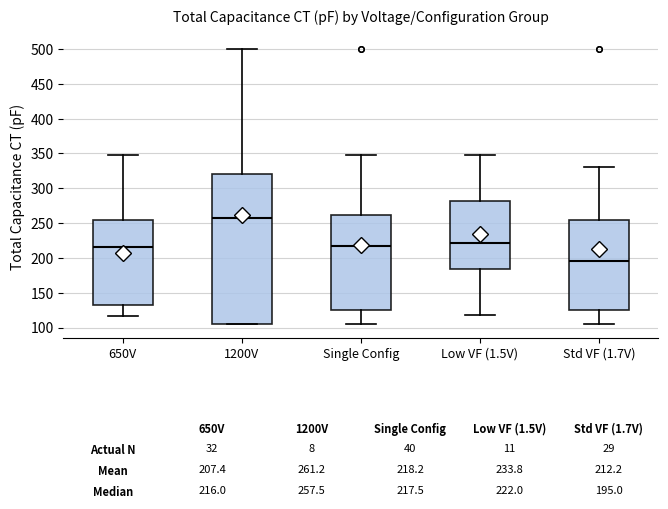

Which box has the highest median line?

1200V